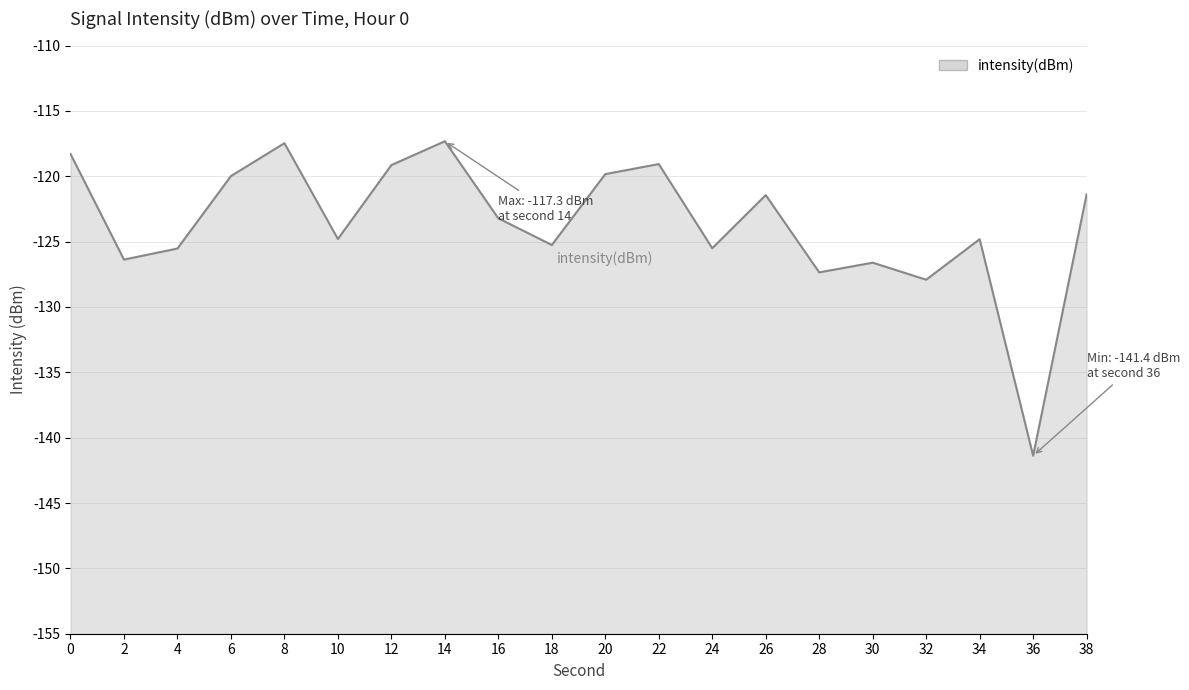

How many series are shown in this chart?

1